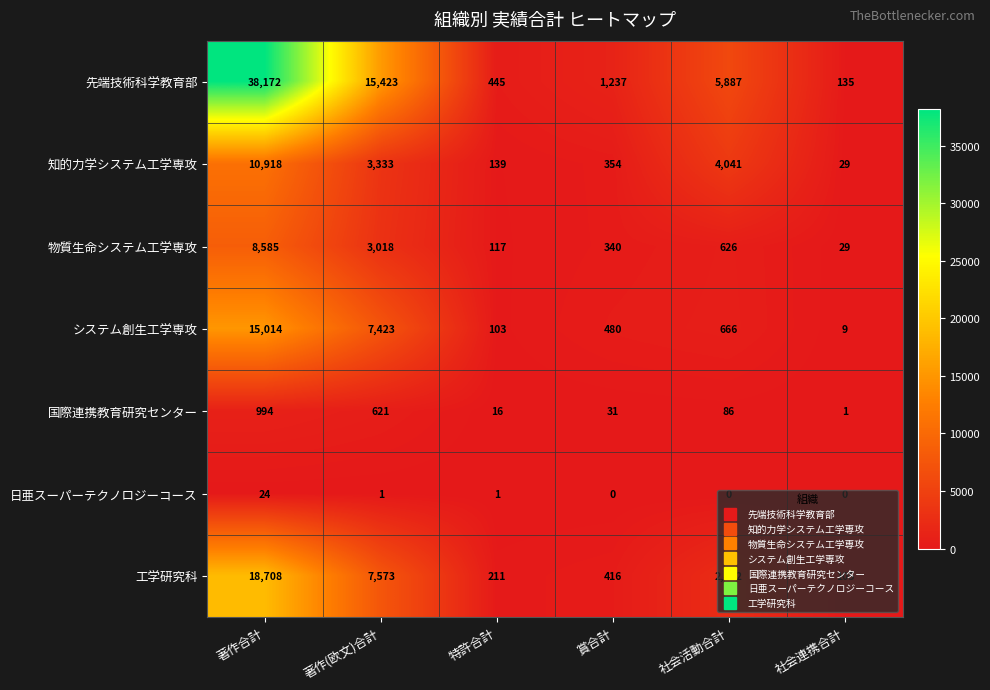

What is the minimum value for 物質生命システム工学専攻?

29